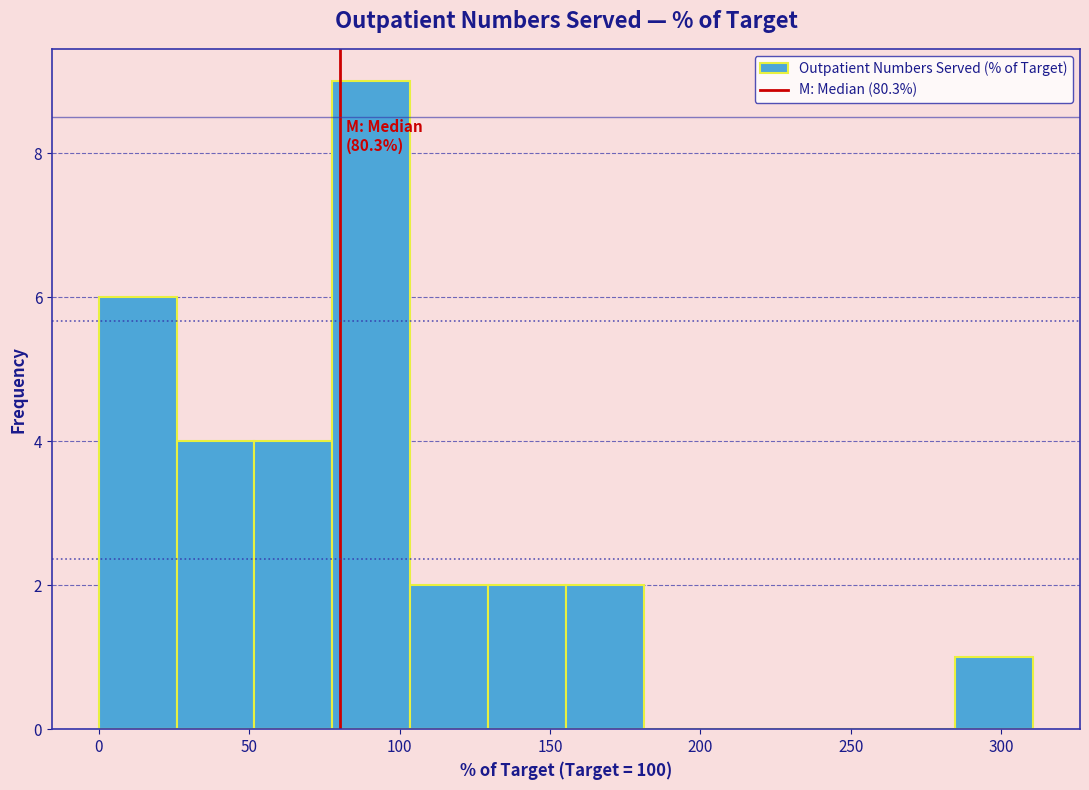

Over which range of the x-axis is the bar tallest?

80 to 105